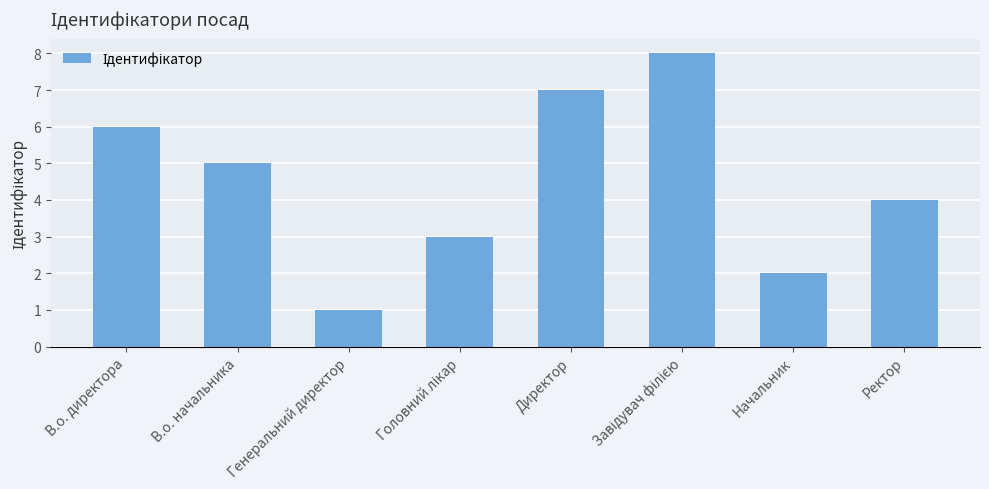

The value at Начальник is 2. True or false?

True